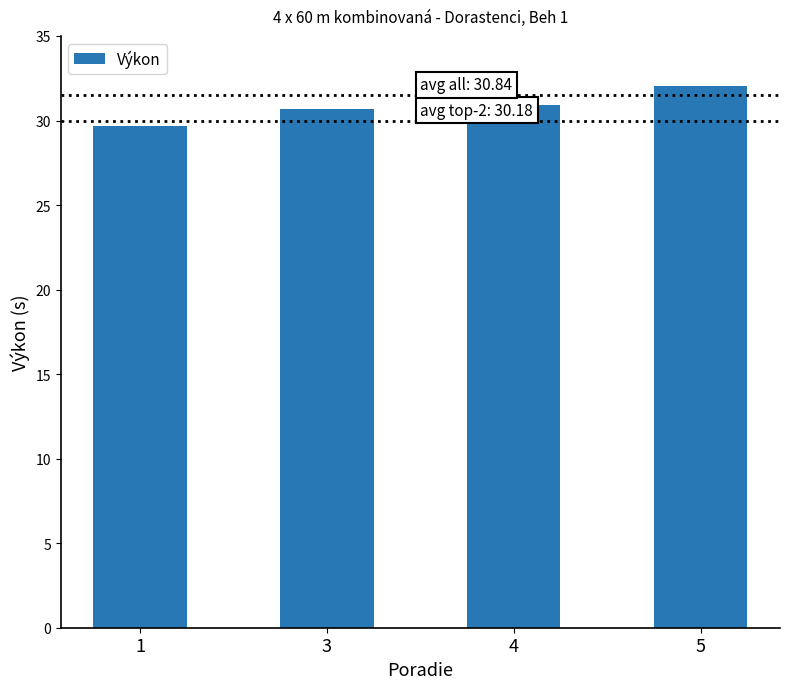

Approximately how many times larger is the value at 3 compared to 5?

1.0